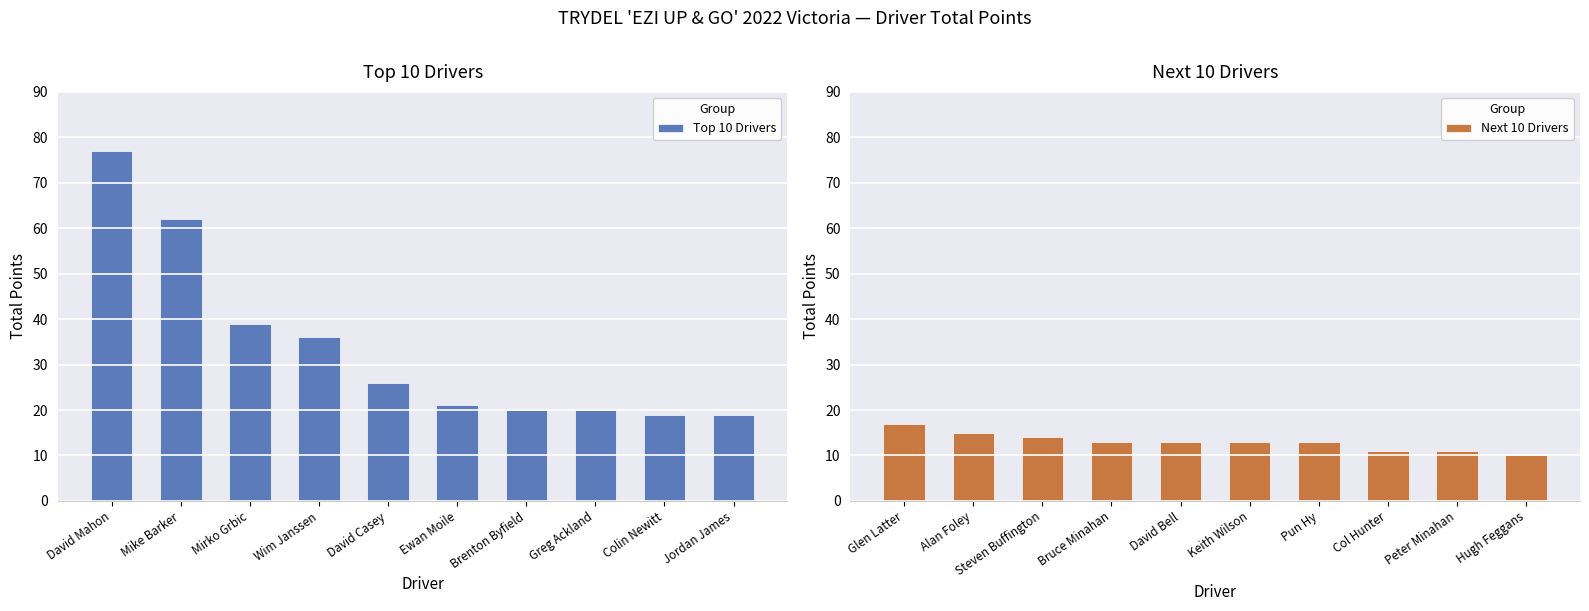

Between Mike Barker and Brenton Byfield, which is larger?

Mike Barker